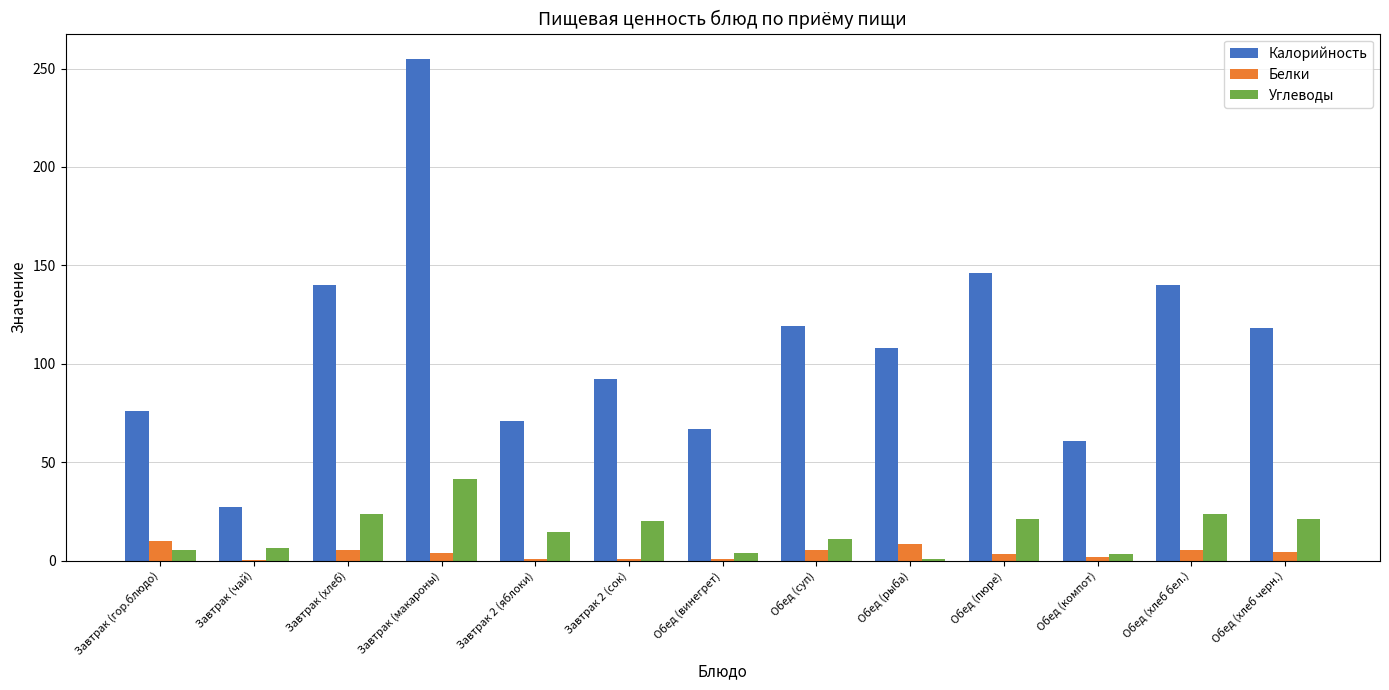

At which category is the sum across all series the highest?

Завтрак (макароны)